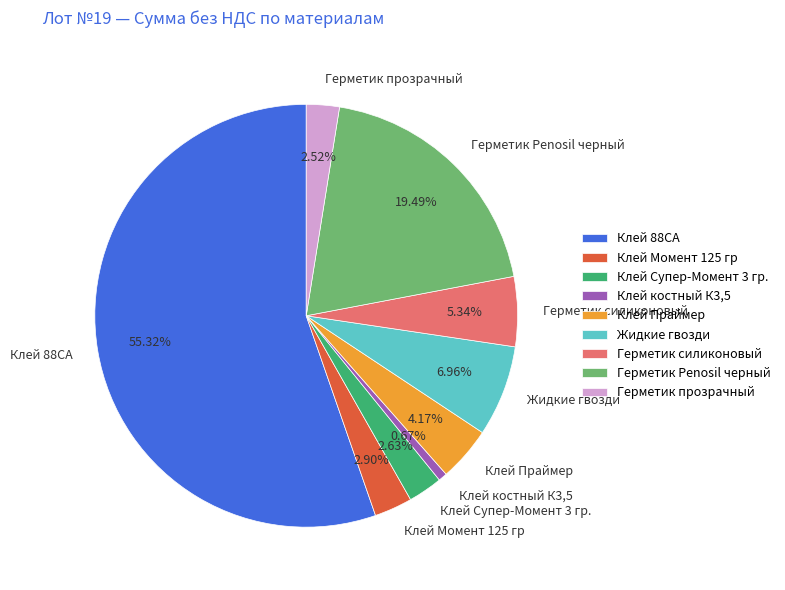

Is there any slice that represents more than half of the pie?

Yes